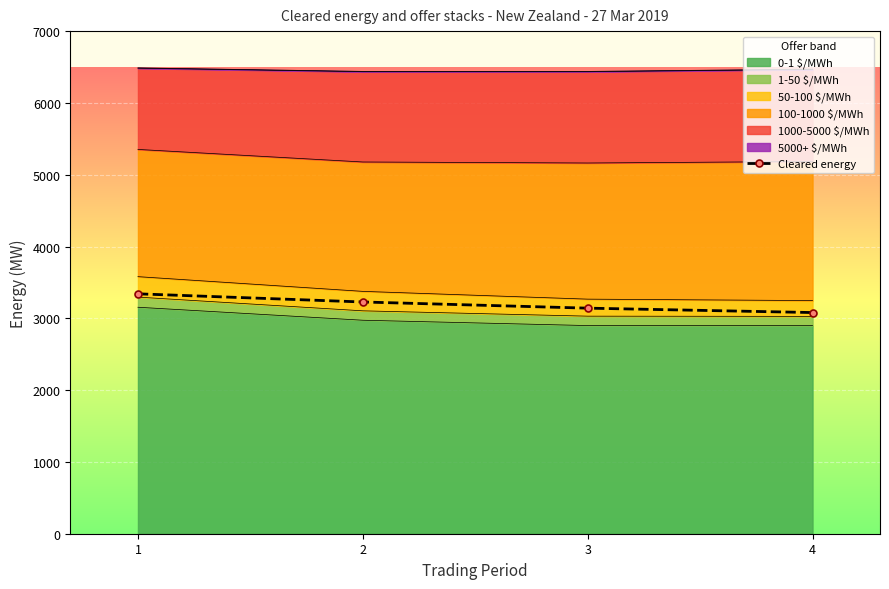

What is the sum of the values at 3 and 1?

6482.6